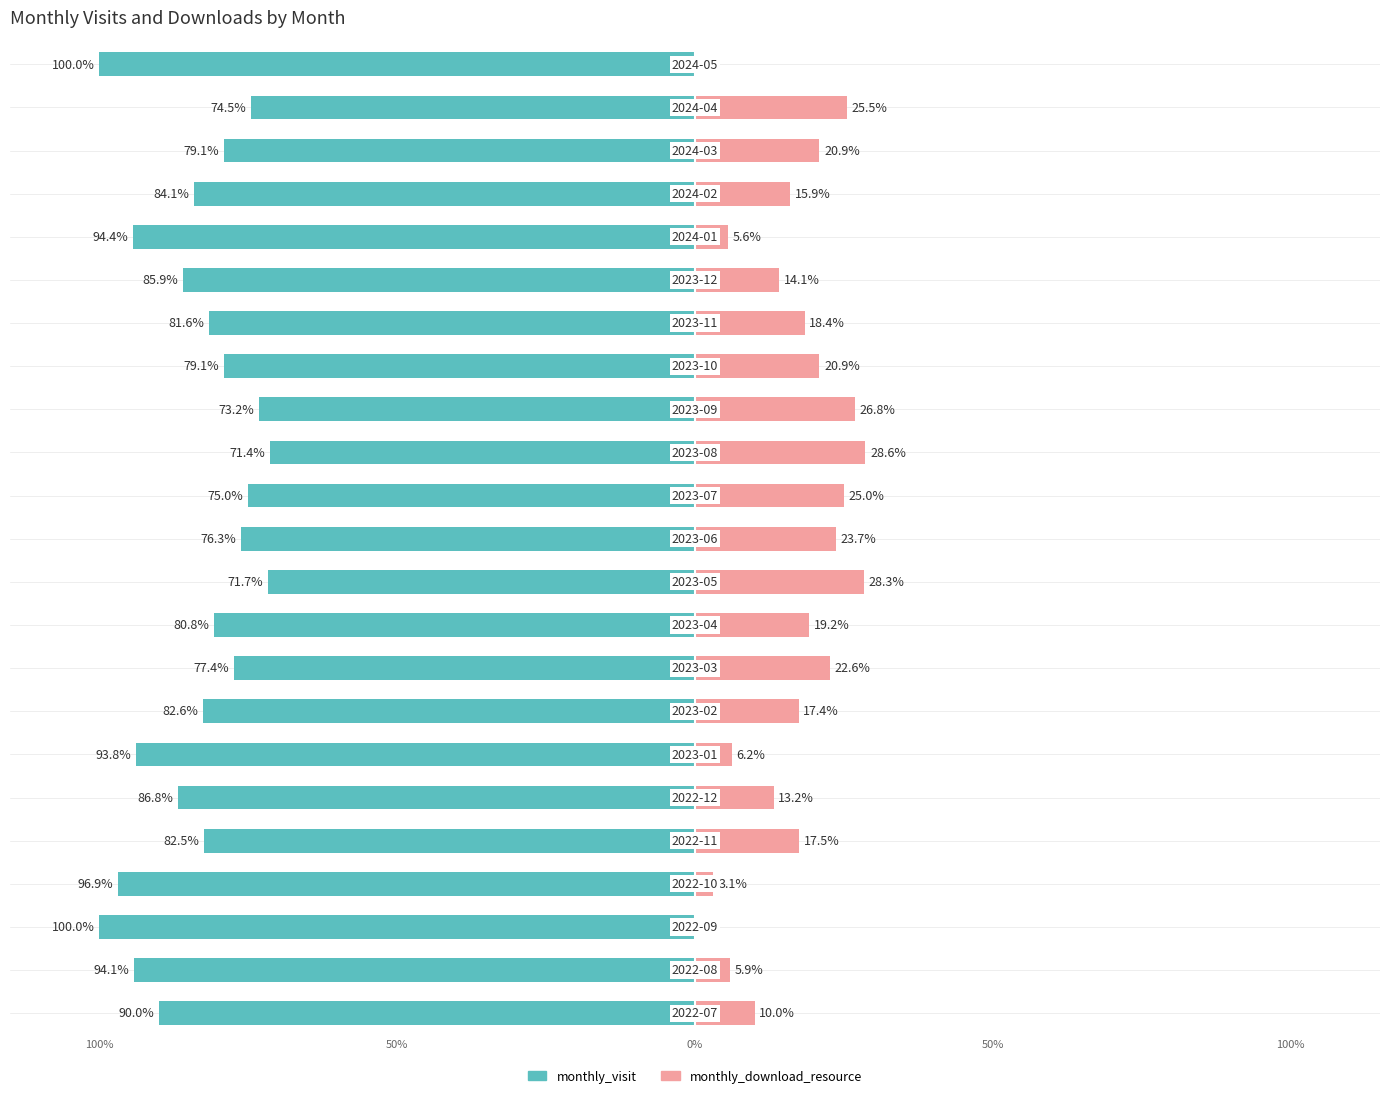

How many data points in monthly_visit are less than -82?

12